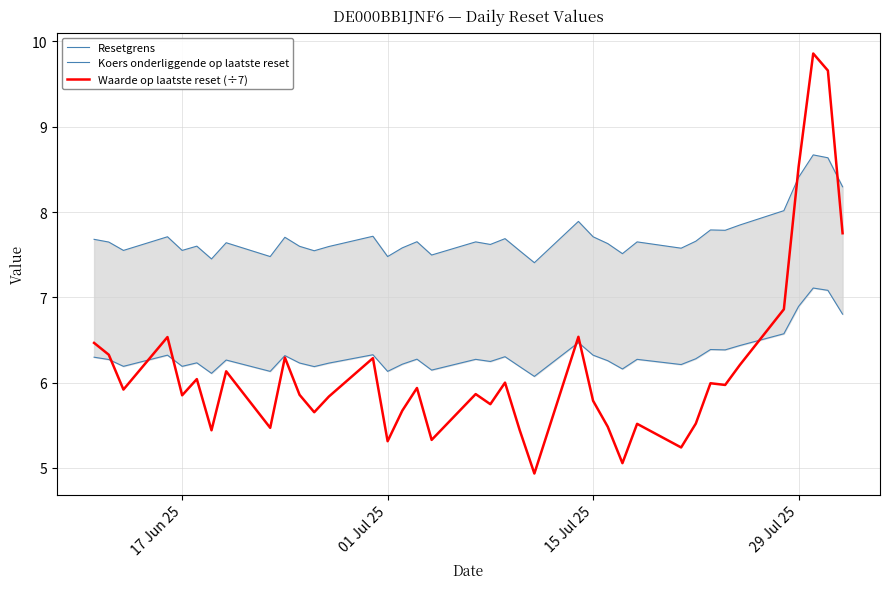

What is the highest value of the Waarde op laatste reset (÷7) series?

9.9